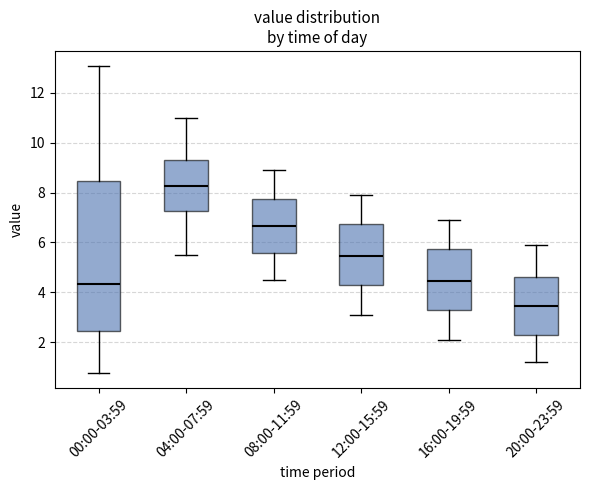

Reading left to right, transcribe this box plot: for each box, give where its median line is, the range the box spans, and where its two whiskers end, as read against the y-axis. The values are not printed on the chart, so give them approximately, as read against the axis.

00:00-03:59: median 4.4, box 2.4 to 8.4, whiskers 0.8 to 13.0
04:00-07:59: median 8.2, box 7.2 to 9.4, whiskers 5.6 to 11.0
08:00-11:59: median 6.6, box 5.6 to 7.8, whiskers 4.6 to 9.0
12:00-15:59: median 5.4, box 4.2 to 6.8, whiskers 3.2 to 8.0
16:00-19:59: median 4.4, box 3.2 to 5.8, whiskers 2.2 to 7.0
20:00-23:59: median 3.4, box 2.2 to 4.6, whiskers 1.2 to 6.0